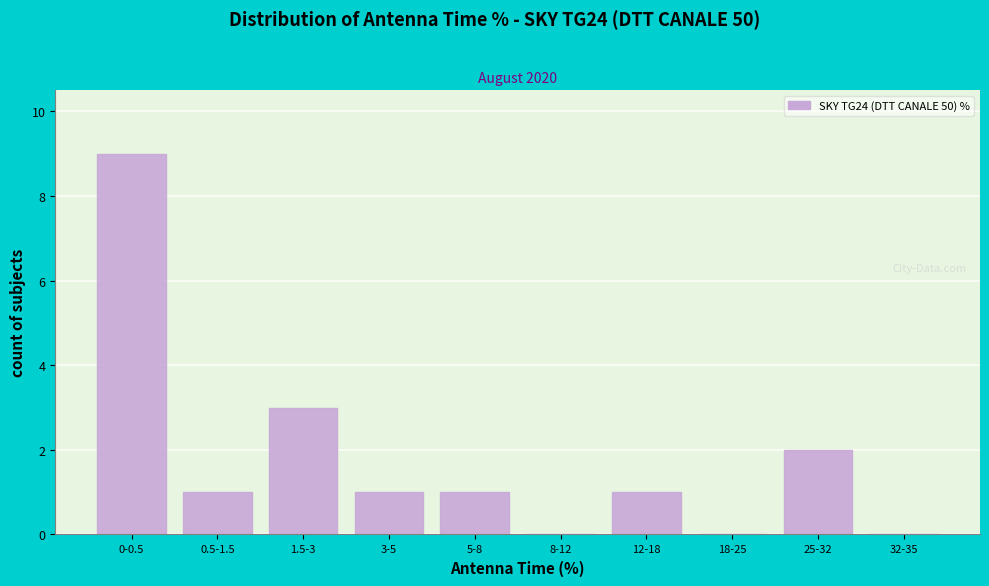

Reading left to right, transcribe all the data shown in this chart.

0-0.5=9	0.5-1.5=1	1.5-3=3	3-5=1	5-8=1	8-12=0	12-18=1	18-25=0	25-32=2	32-35=0